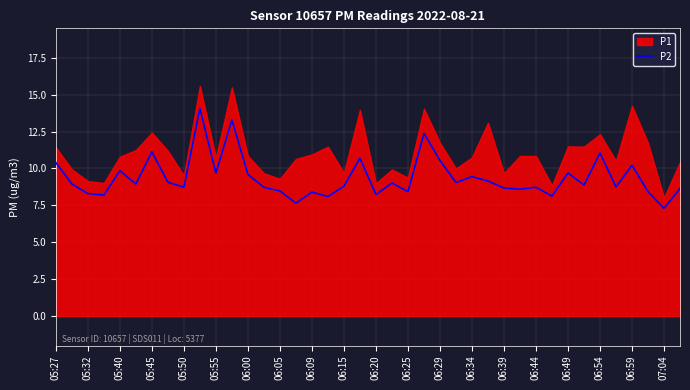

Reading left to right, list all the values displayed in this chart.

10.4	8.9	8.3	8.2	9.8	8.9	11.1	9.1	8.7	14.1	9.7	13.3	9.6	8.7	8.5	7.7	8.4	8.1	8.8	10.7	8.2	9.0	8.4	12.4	10.6	9.1	9.4	9.2	8.7	8.6	8.7	8.1	9.7	8.9	11.1	8.8	10.2	8.4	7.3	8.7